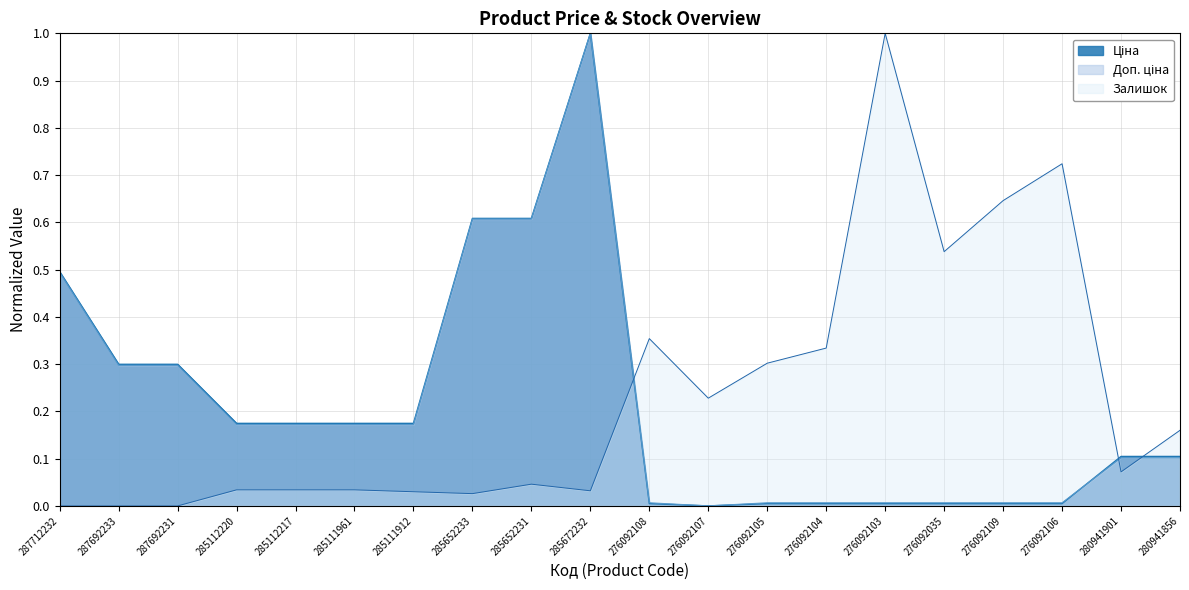

Which series ends up on top after the final intersection of Ціна and Доп. ціна?

Ціна